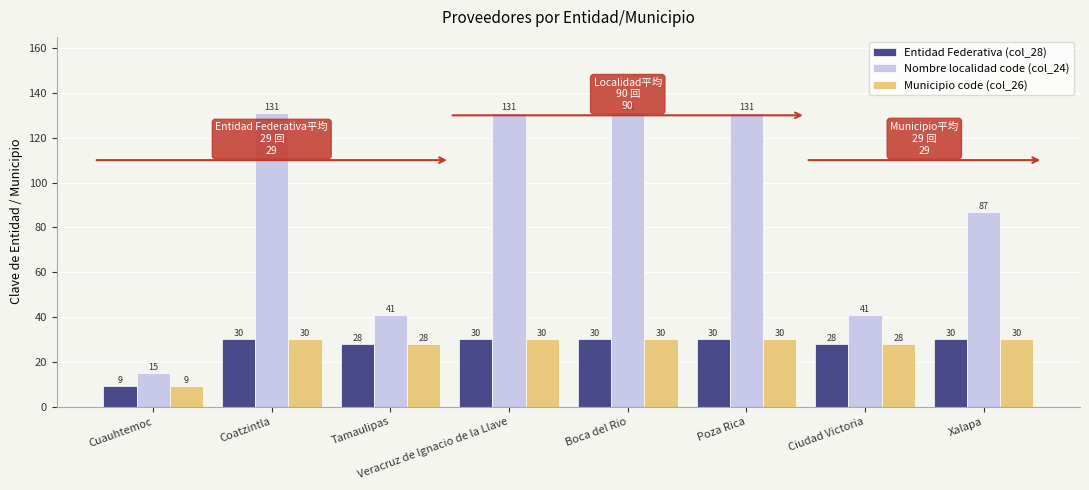

Reading right to left, extract all data points from this chart.

Entidad Federativa (col_28): Xalapa=30	Ciudad Victoria=28	Poza Rica=30	Boca del Rio=30	Veracruz de Ignacio de la Llave=30	Tamaulipas=28	Coatzintla=30	Cuauhtemoc=9
Nombre localidad code (col_24): Xalapa=87	Ciudad Victoria=41	Poza Rica=131	Boca del Rio=131	Veracruz de Ignacio de la Llave=131	Tamaulipas=41	Coatzintla=131	Cuauhtemoc=15
Municipio code (col_26): Xalapa=30	Ciudad Victoria=28	Poza Rica=30	Boca del Rio=30	Veracruz de Ignacio de la Llave=30	Tamaulipas=28	Coatzintla=30	Cuauhtemoc=9